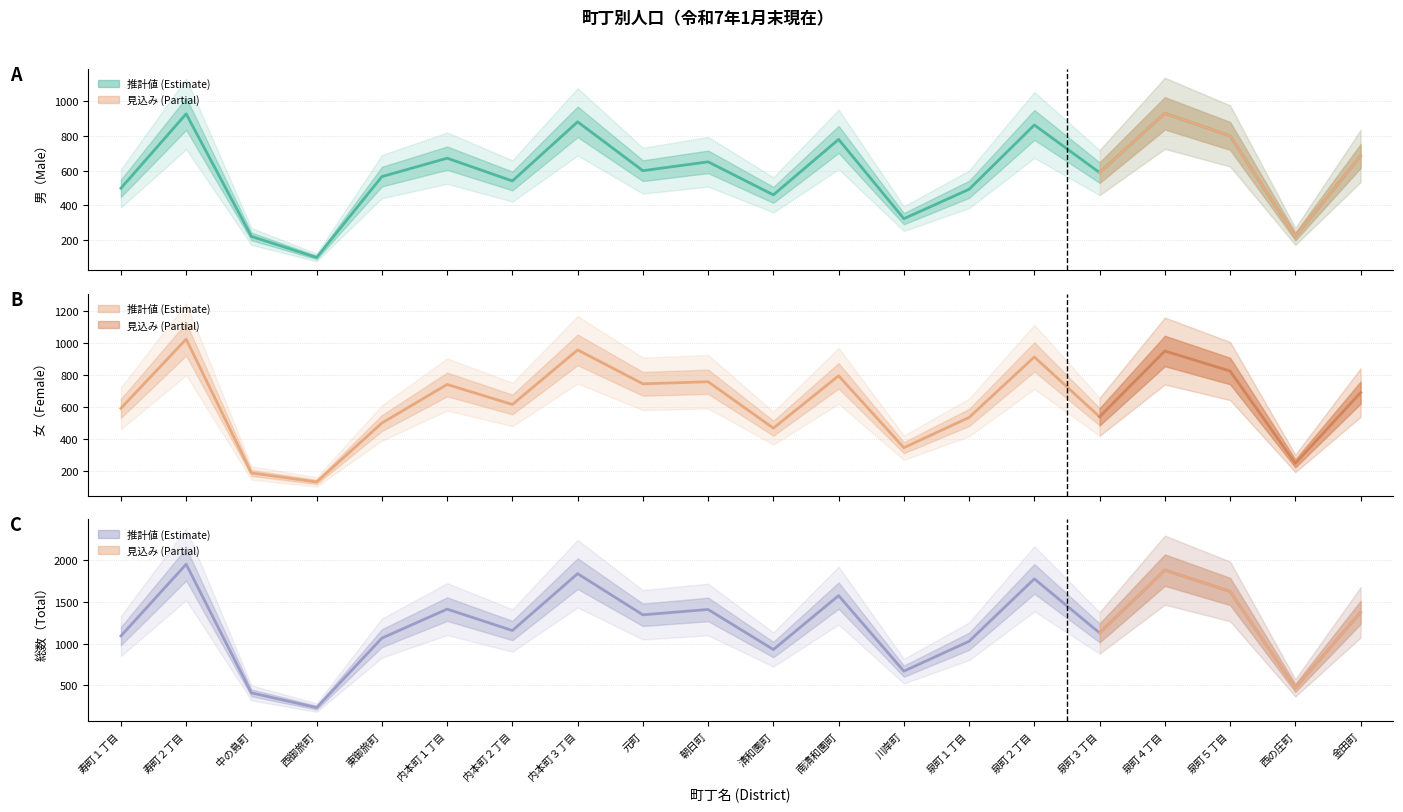

What position from the right is 泉町５丁目?

3